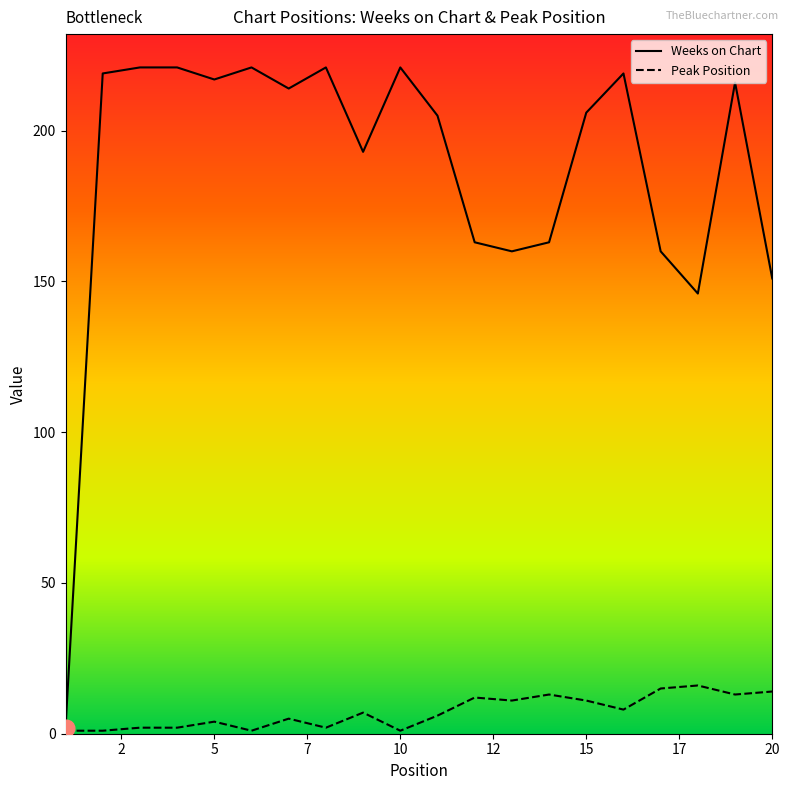

Which series has the widest spread of values?

Weeks on Chart